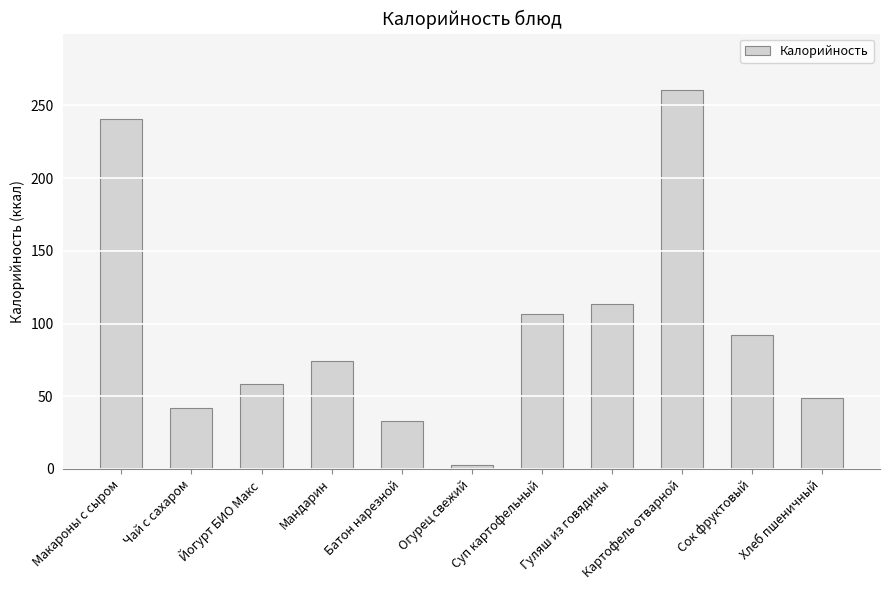

List the labels in order of value, smallest first.

Огурец свежий, Батон нарезной, Чай с сахаром, Хлеб пшеничный, Йогурт БИО Макс, Мандарин, Сок фруктовый, Суп картофельный, Гуляш из говядины, Макароны с сыром, Картофель отварной